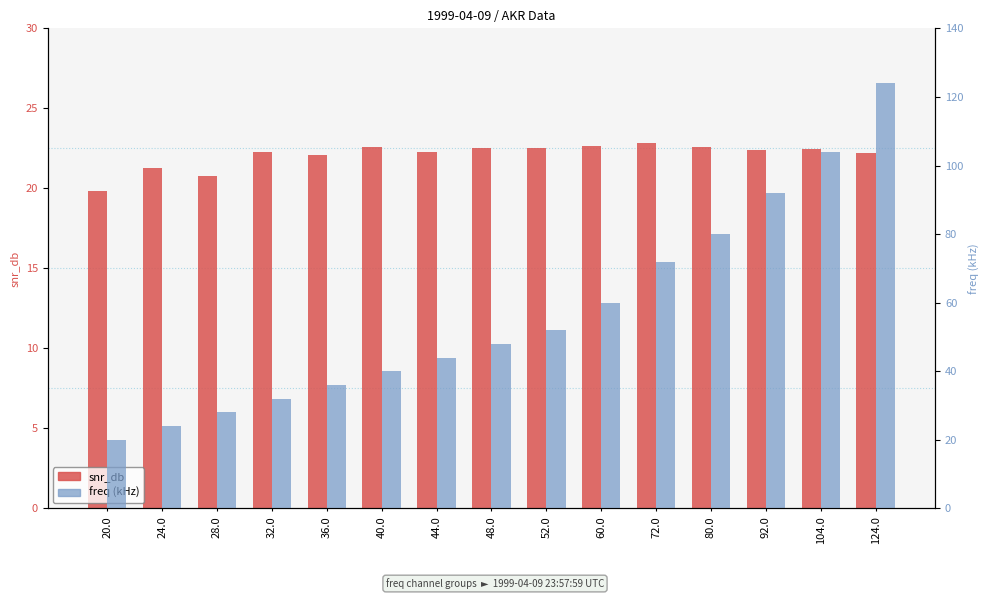

How many data points in snr_db are above 22?

12